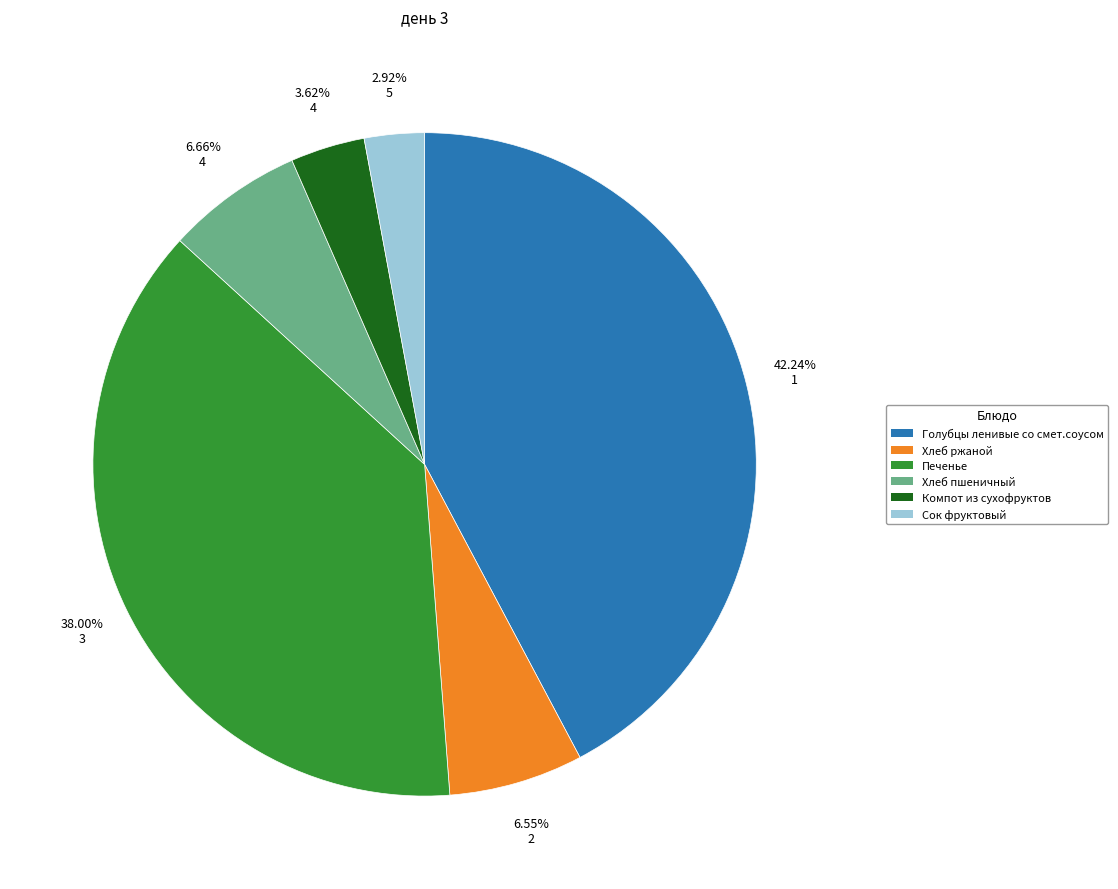

Does any single category account for the majority?

No